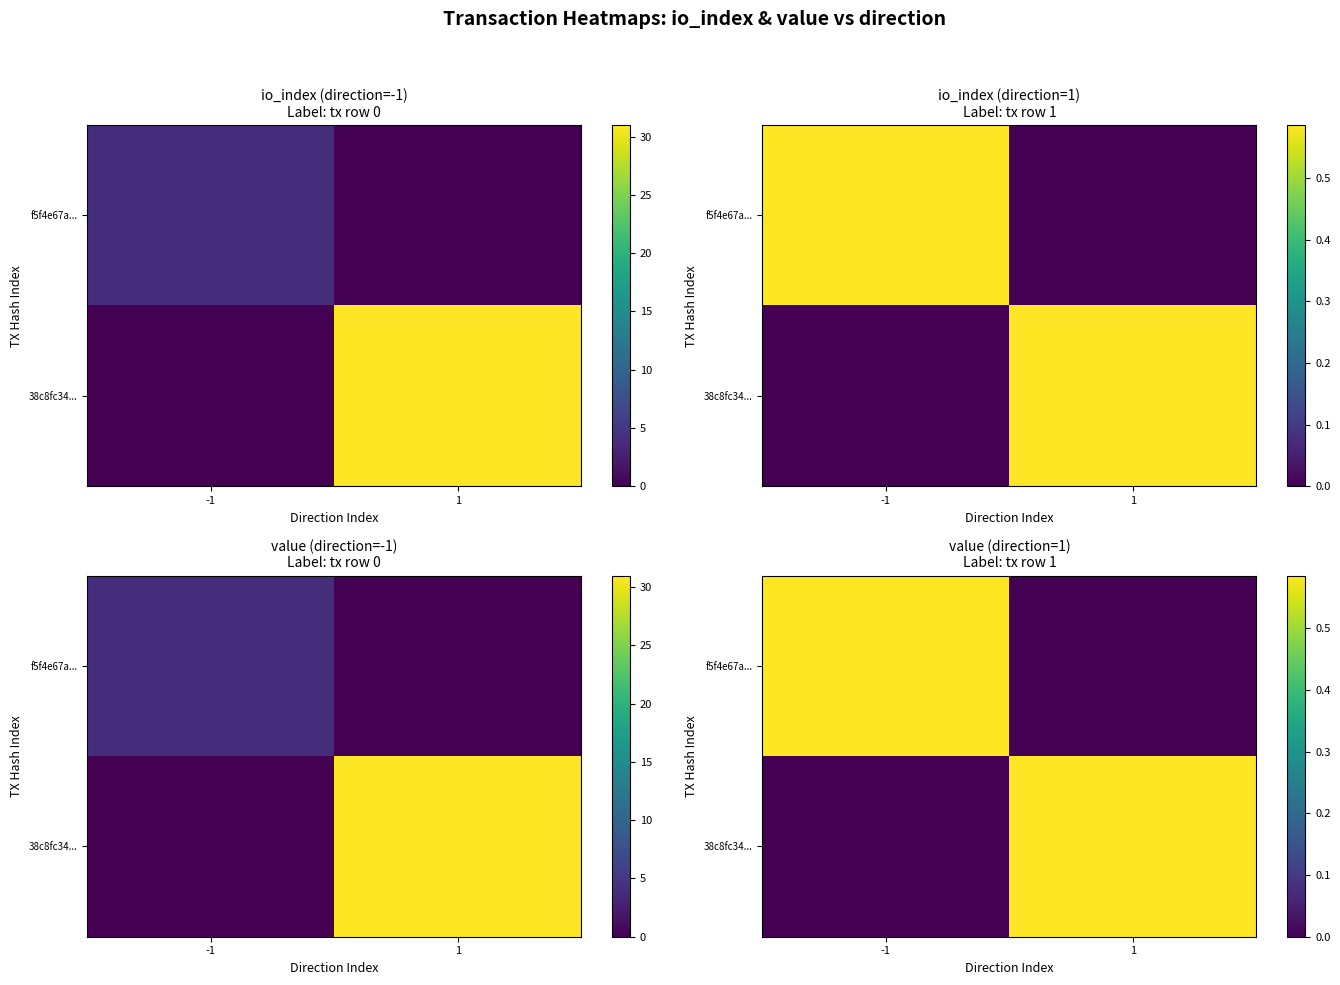

Read the 38c8fc34... value at 1.

0.6